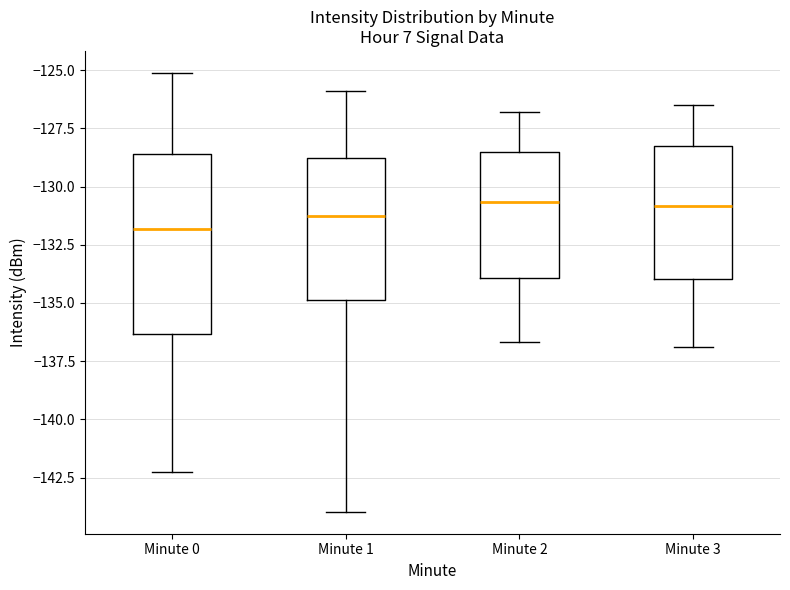

Reading left to right, read every box against the y-axis: the position of its median line, the range the box covers, and the ends of its whiskers. The values are not printed on the chart, so give them approximately, as read against the axis.

Minute 0: median -132.0, box -136.5 to -128.5, whiskers -142.5 to -125.0
Minute 1: median -131.5, box -135.0 to -129.0, whiskers -144.0 to -126.0
Minute 2: median -130.5, box -134.0 to -128.5, whiskers -136.5 to -127.0
Minute 3: median -131.0, box -134.0 to -128.0, whiskers -137.0 to -126.5